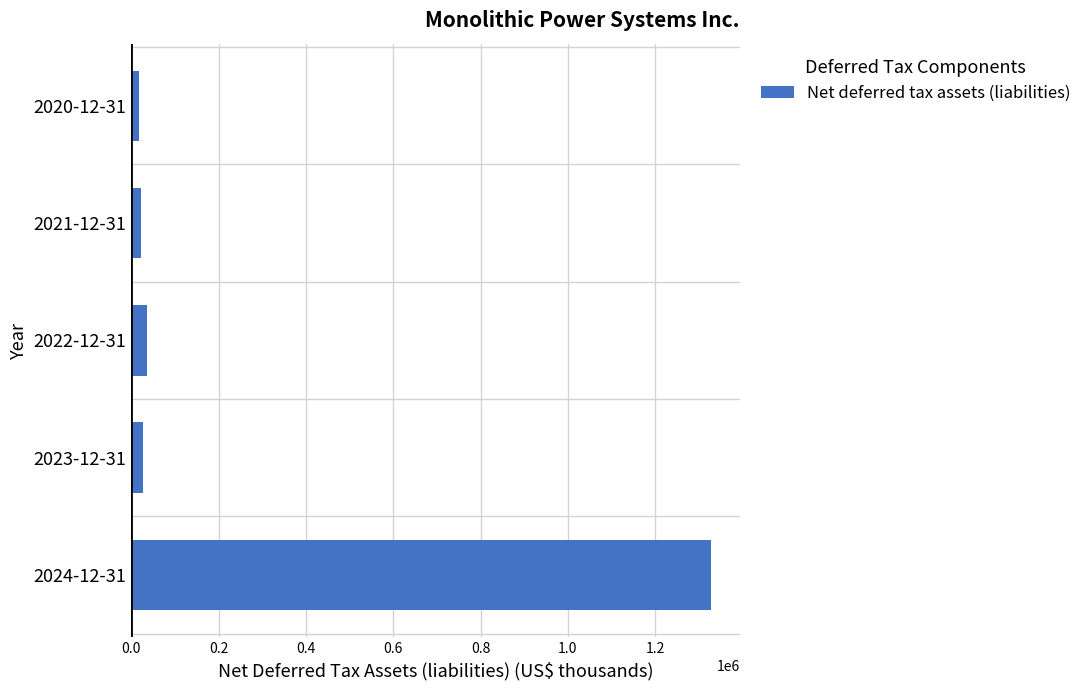

Where is the data nearest to the value 672698?

2022-12-31